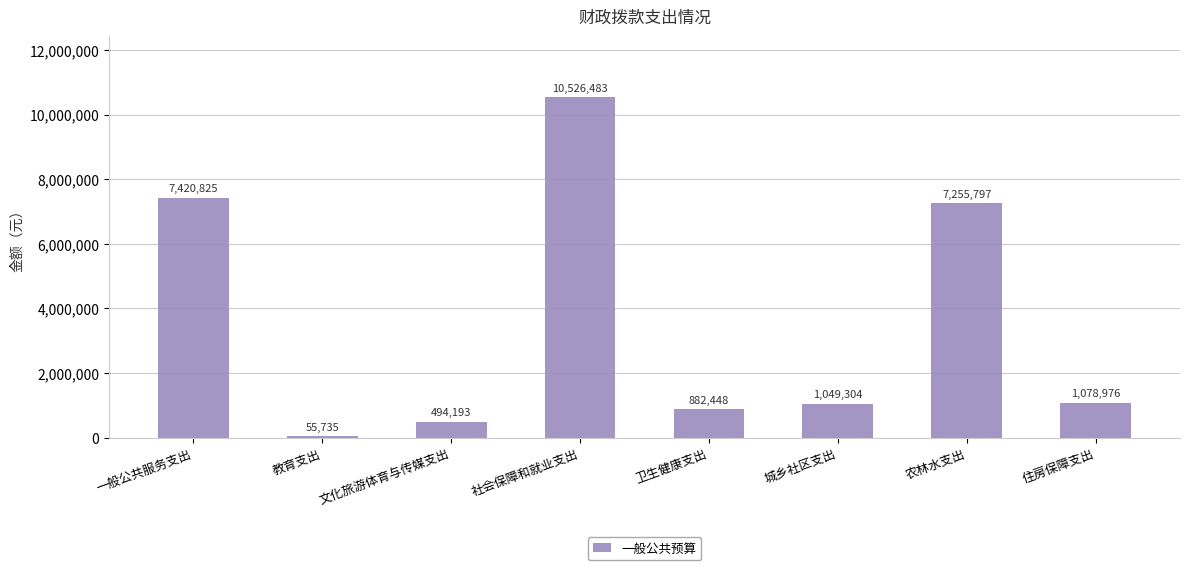

Does the chart contain stacked bars?

No